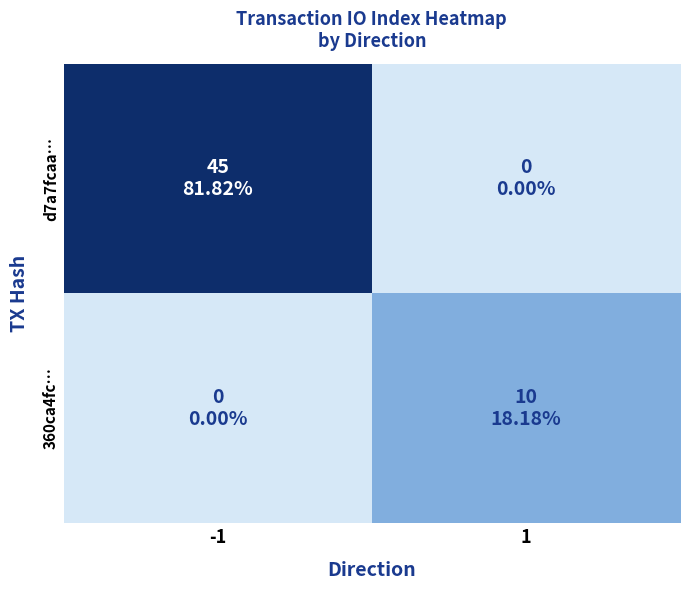

Between -1 and 1, which series saw the biggest shift?

d7a7fcaa…